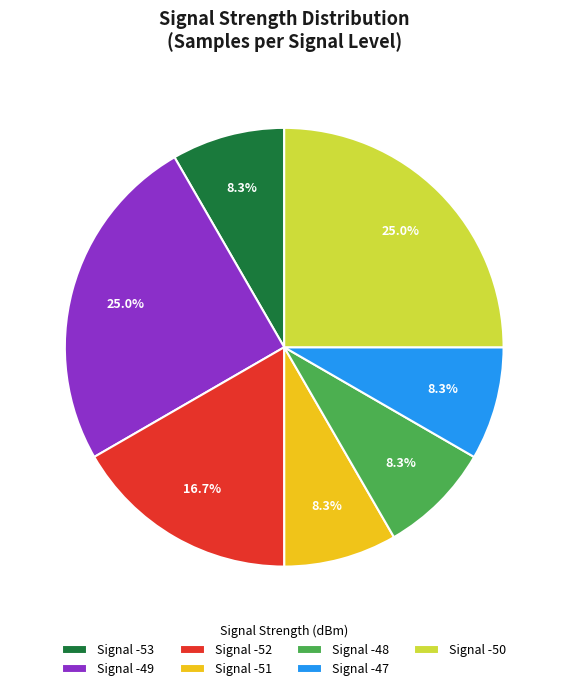

Does Signal -50 represent more than half of the total?

No